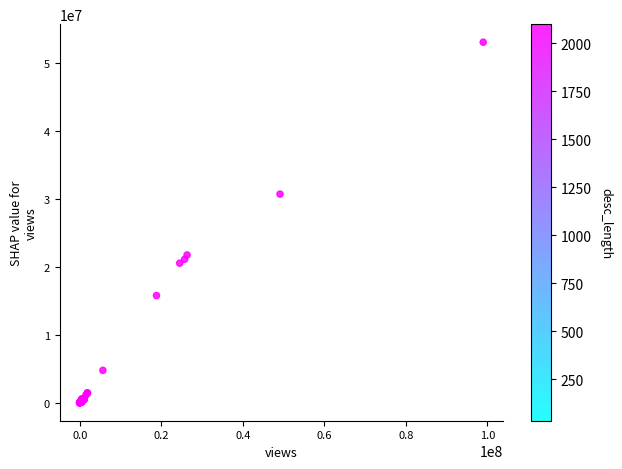

What Y value in the scatter plot is closest to 26510707?

30678151.6